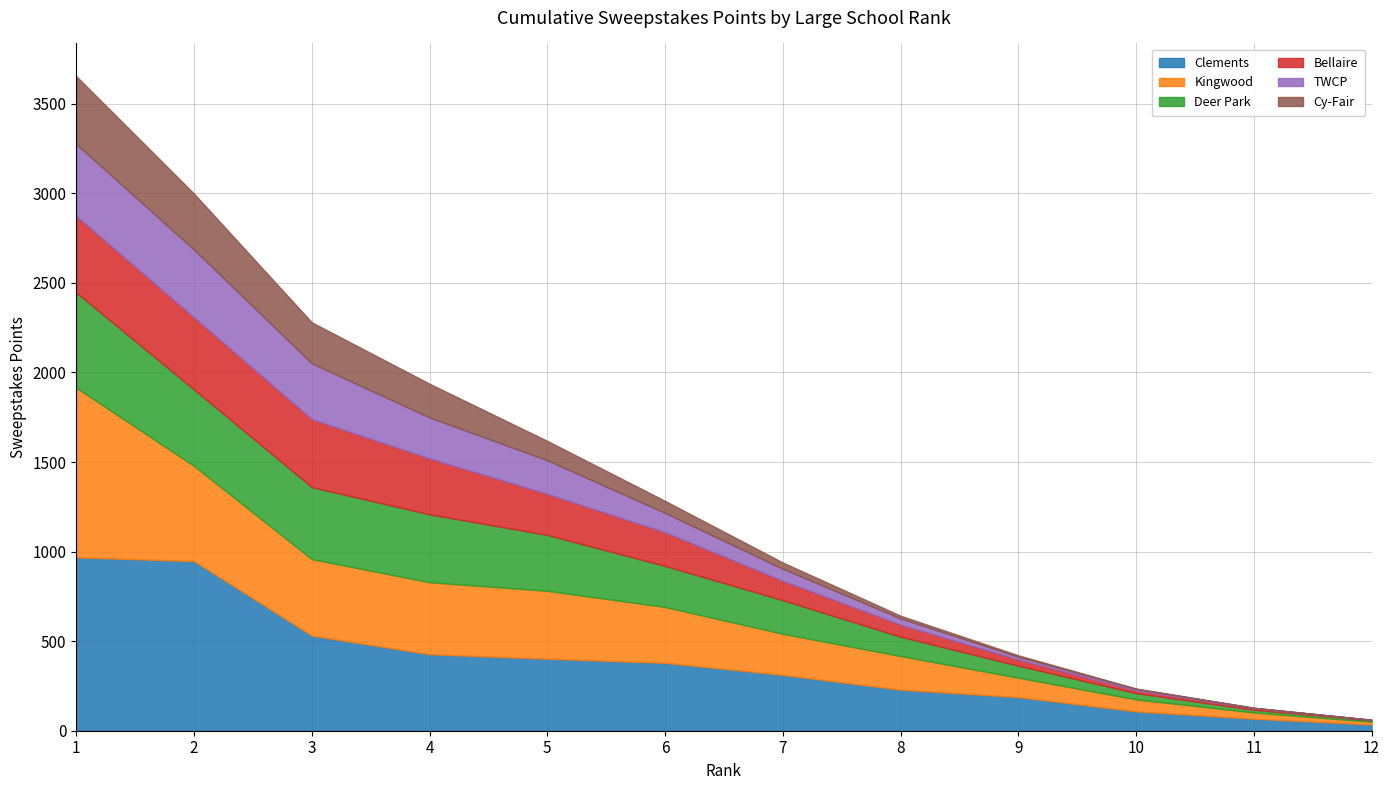

At which category does the chart reach its peak across all series?

1